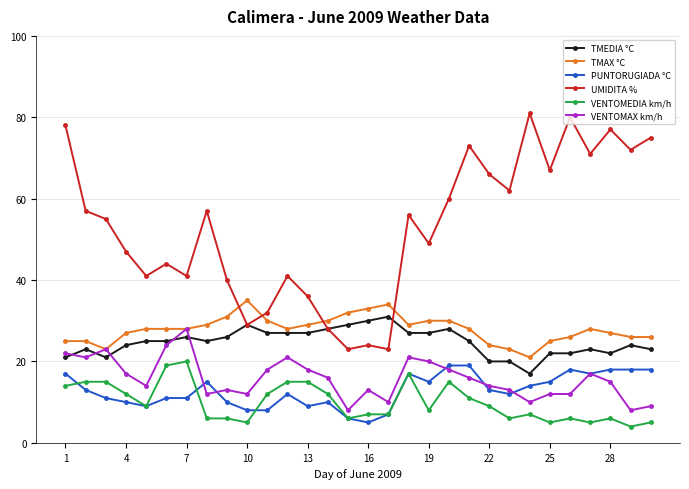

What is the maximum value for TMAX °C?

35